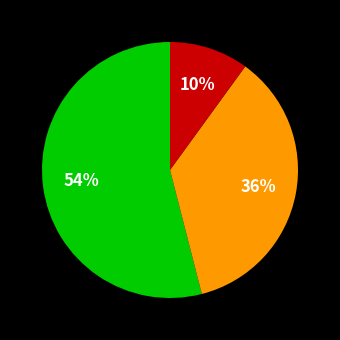

Is there any slice that represents more than half of the pie?

Yes